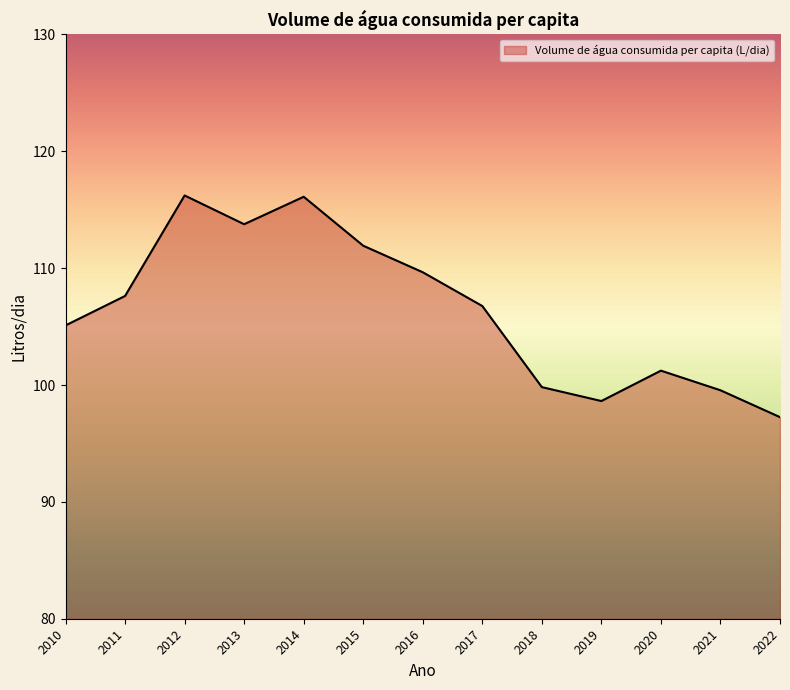

What is the maximum value shown in the chart?

116.2